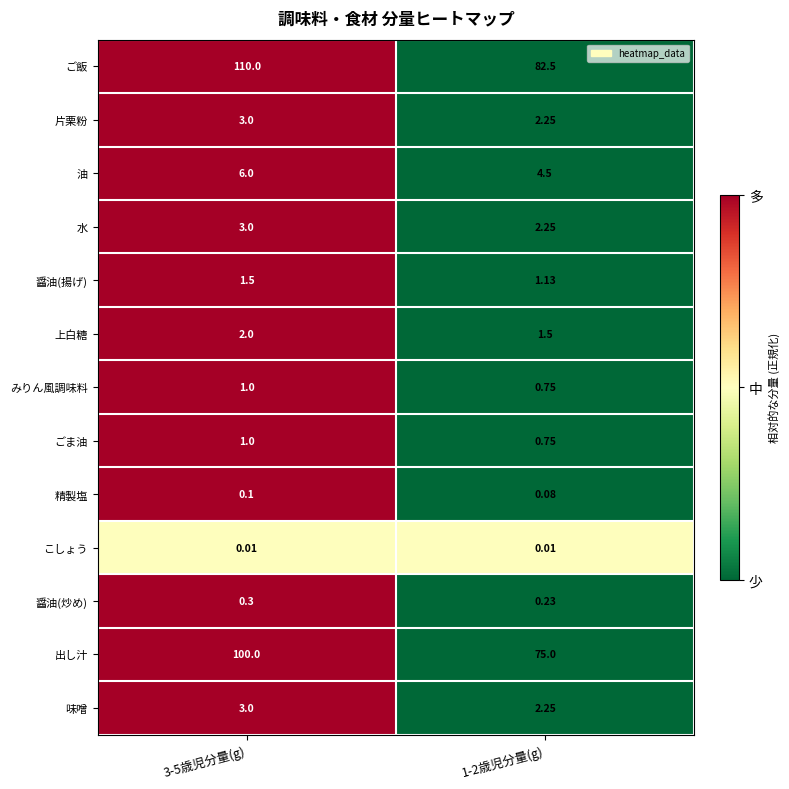

Between 3-5歳児分量(g) and 1-2歳児分量(g), which series saw the biggest shift?

ご飯